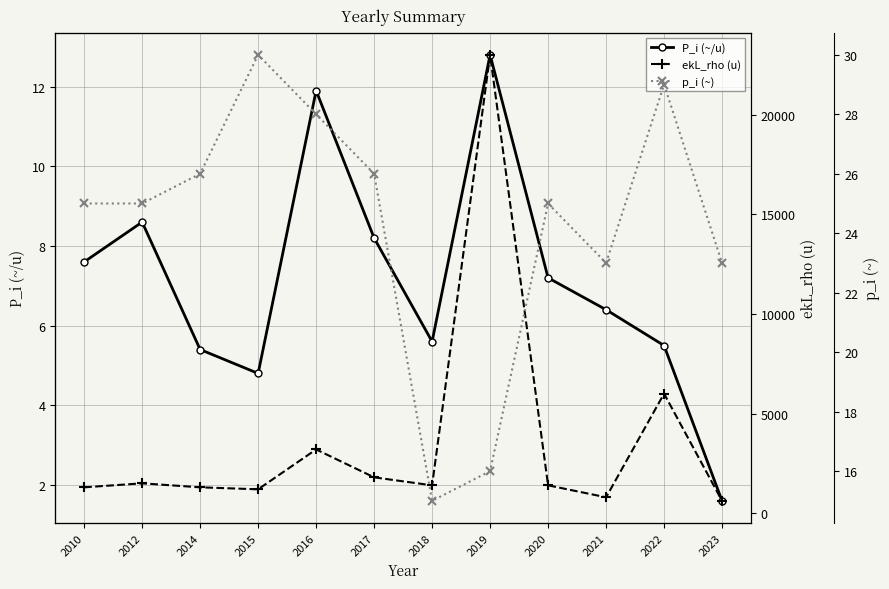

How many interior local peaks does the P_i (~/u) series have?

3